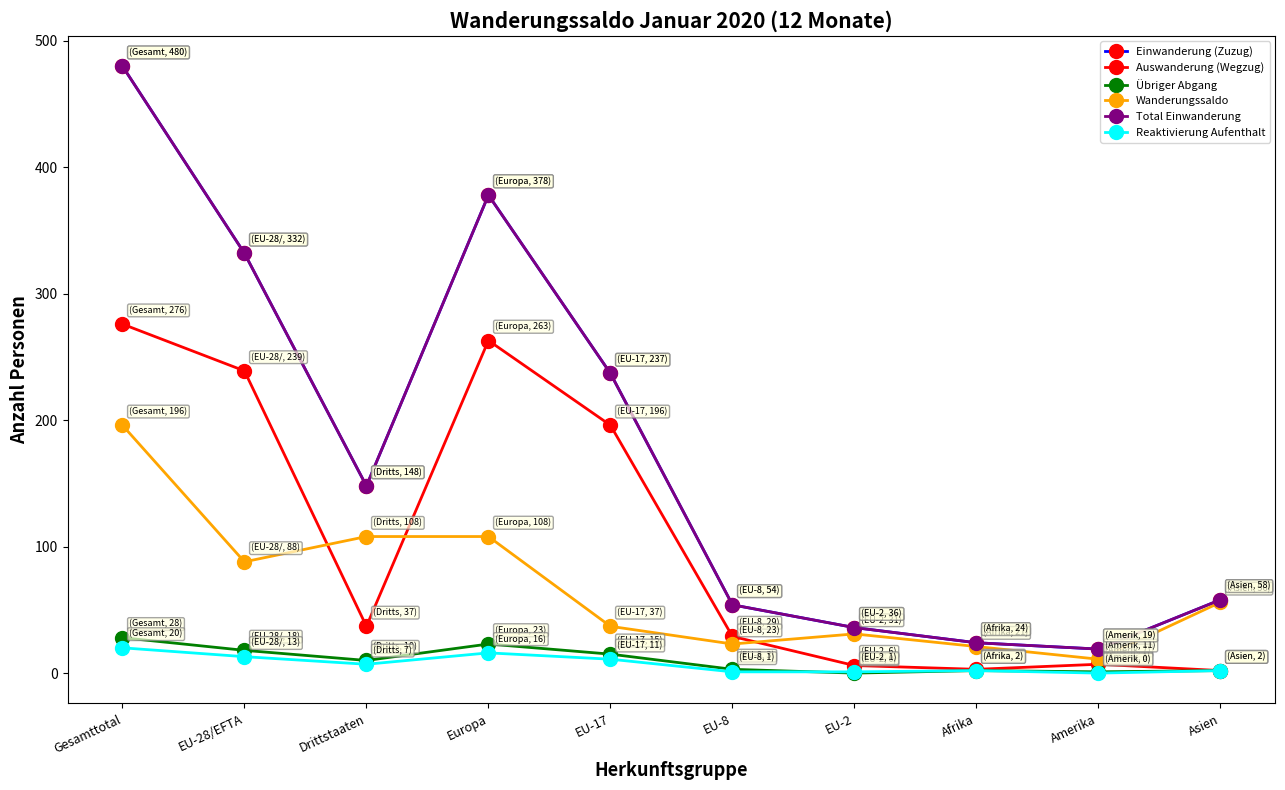

In Auswanderung (Wegzug), how many points are higher than both neighbors (excluding endpoints)?

2